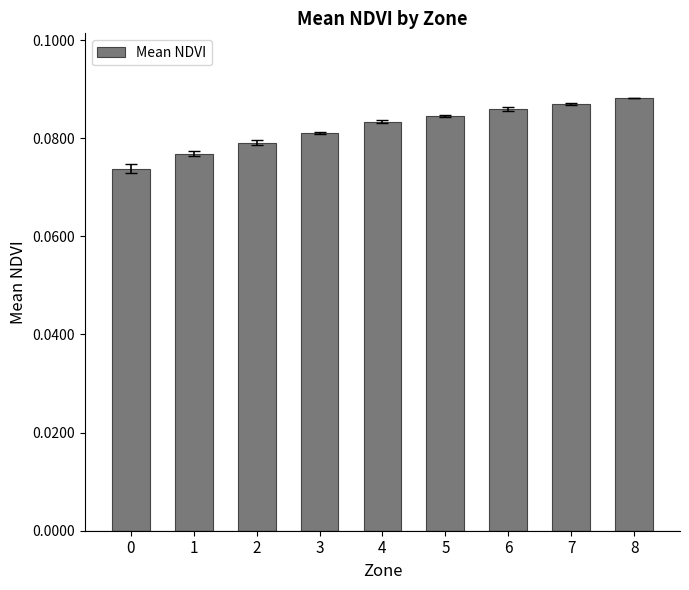

How many values are between 0 and 1?

9